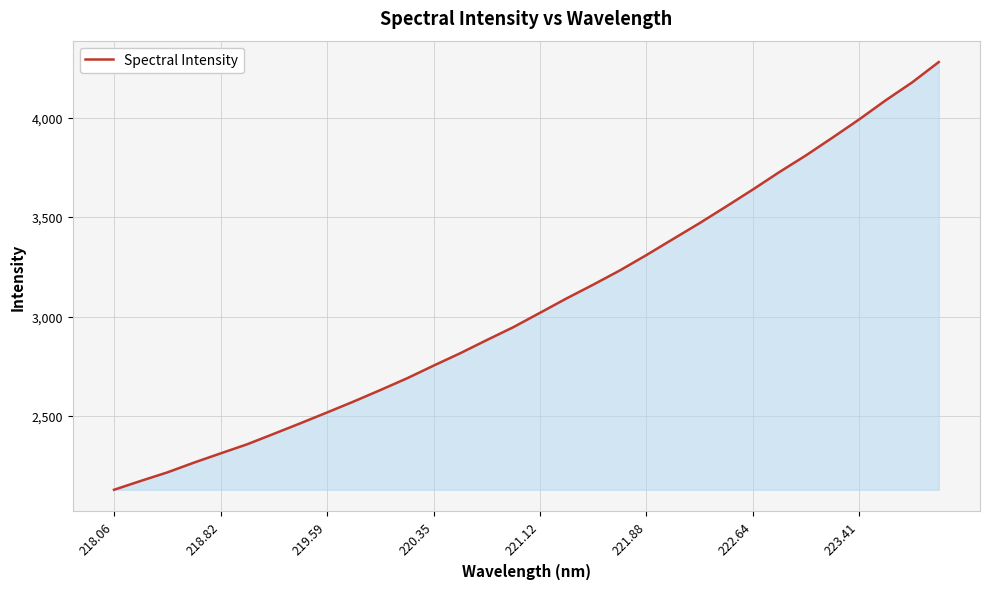

What is the average value?

3061.3